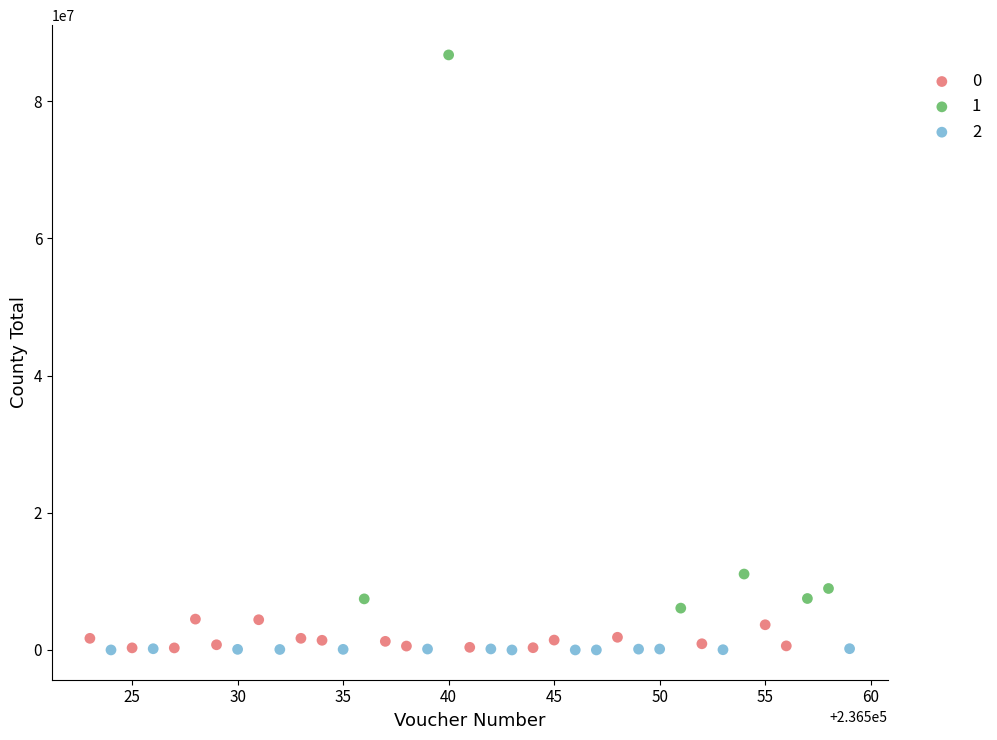

What are all the series names shown in the legend?

0, 1, 2